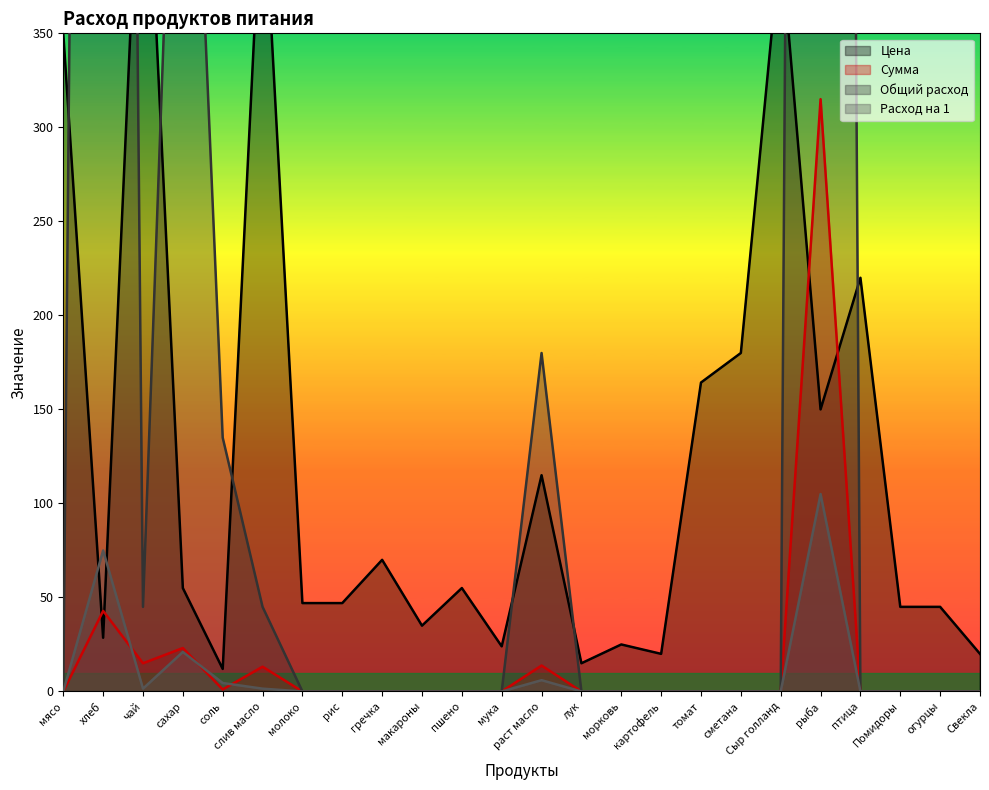

True or false: Цена and Расход на 1 cross at least once.

True